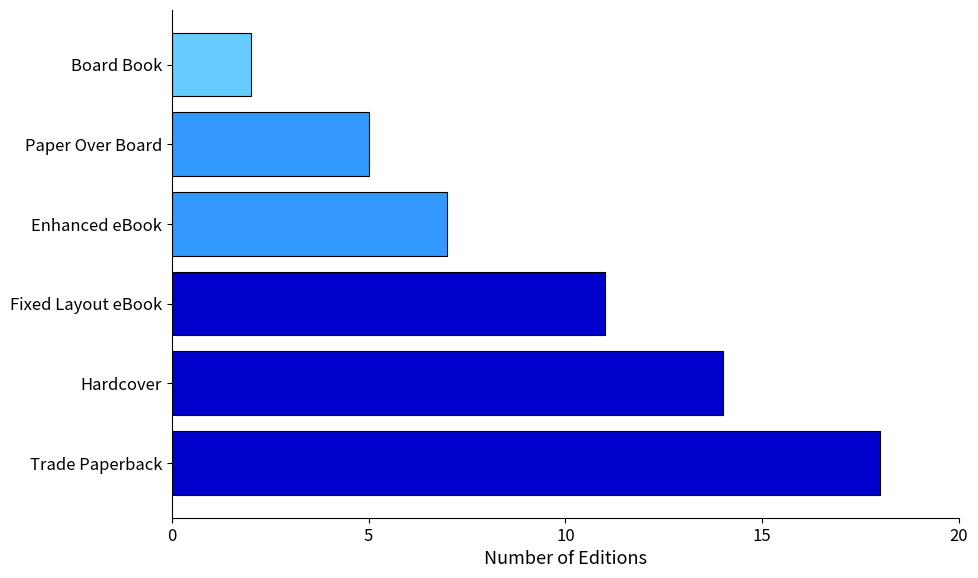

What is the difference between the values at Fixed Layout eBook and Paper Over Board?

6